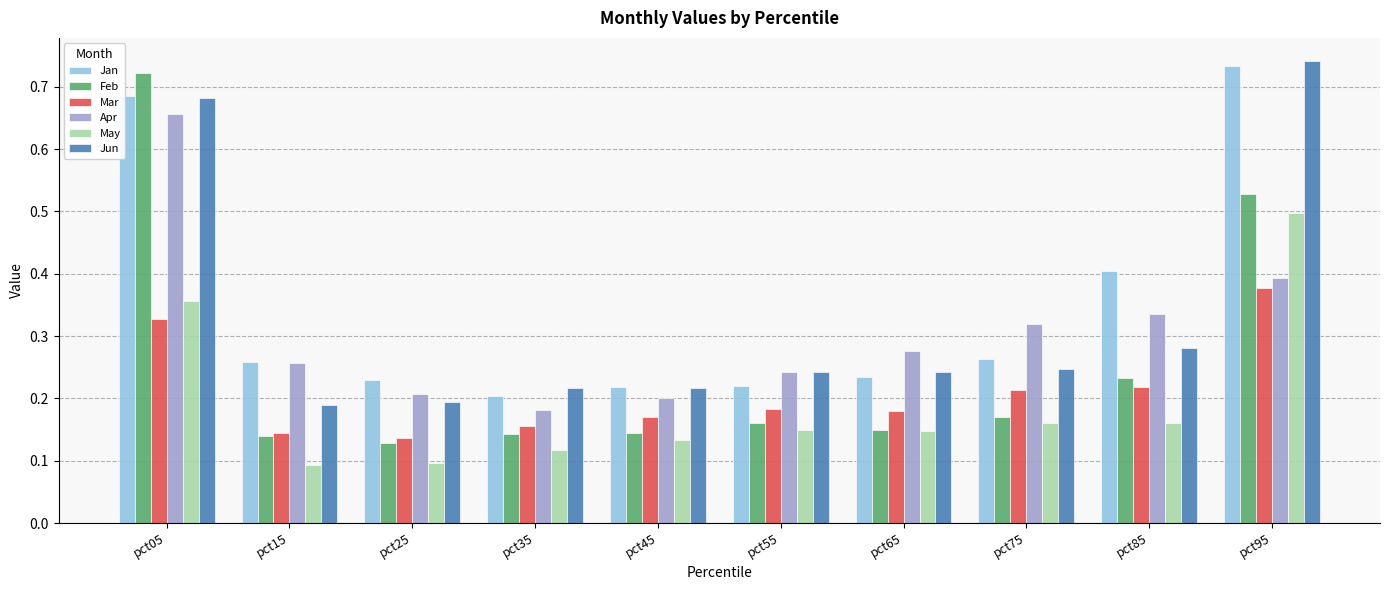

Which label corresponds to the largest value in the chart?

pct95